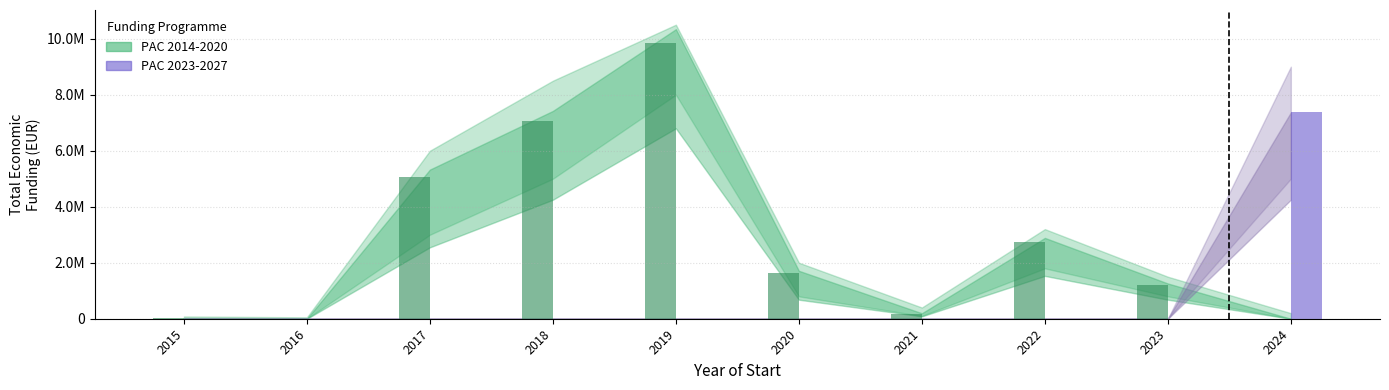

Are the bars grouped side by side (vs. stacked)?

Yes